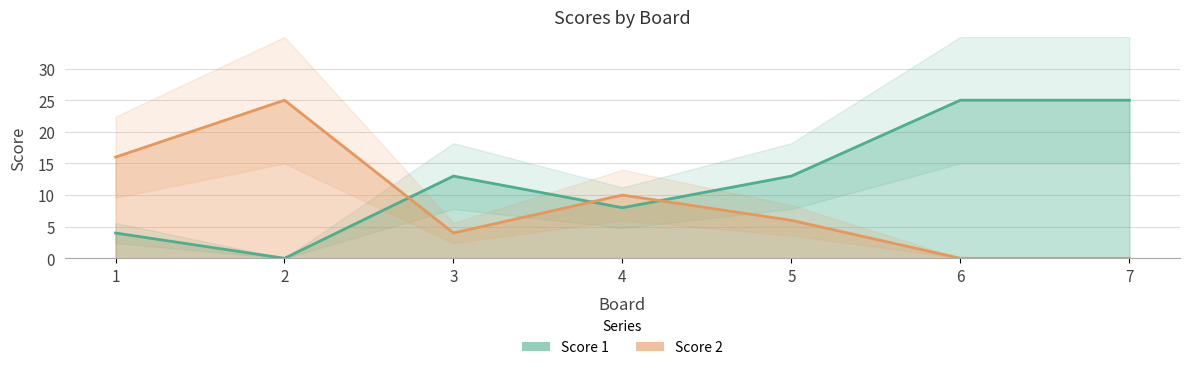

Where do Score 2 and Score 1 first cross each other?

2 and 3